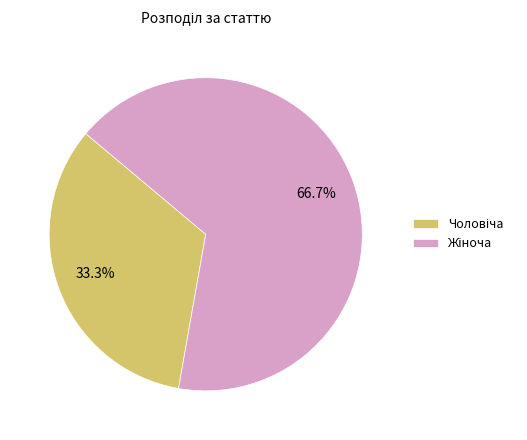

Is there a majority slice in this chart?

Yes